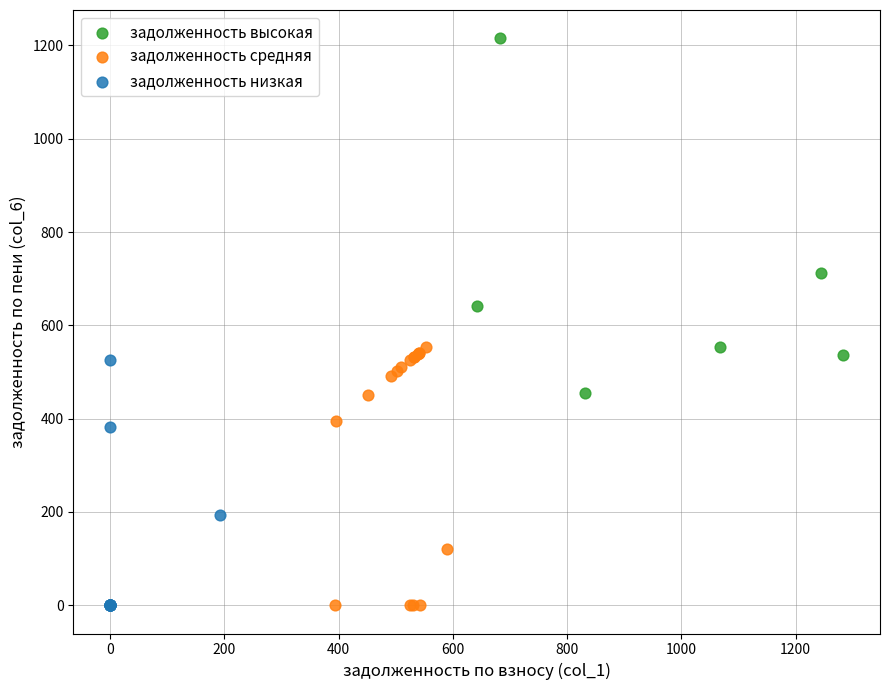

Which series has the largest Y range (max minus min)?

задолженность высокая